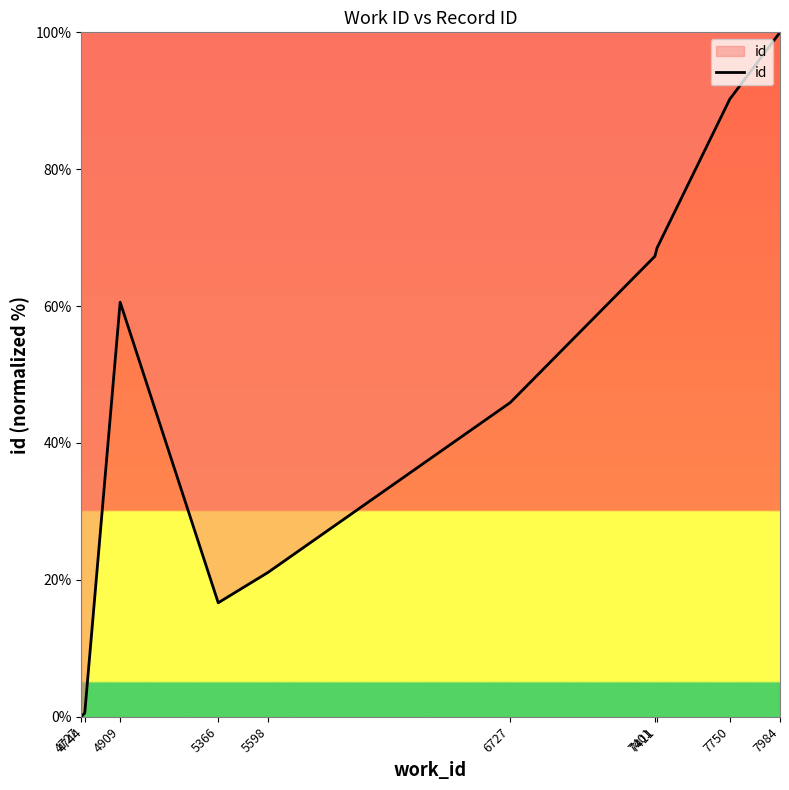

Which category has the highest value across all series?

7984